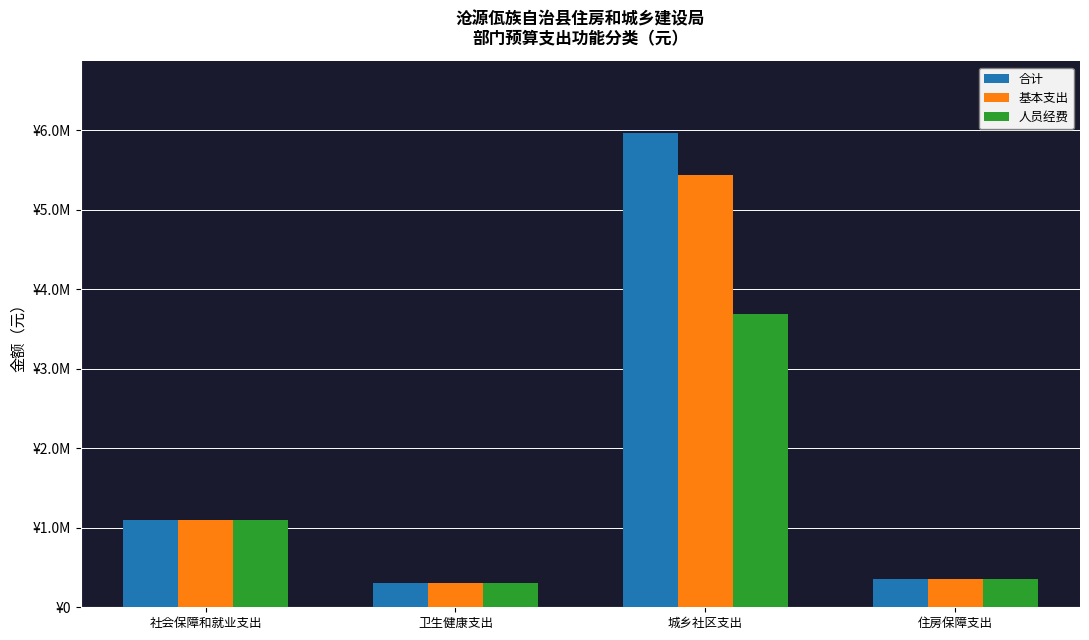

What is the difference between the maximum and minimum values in the 合计 series?

5657337.8